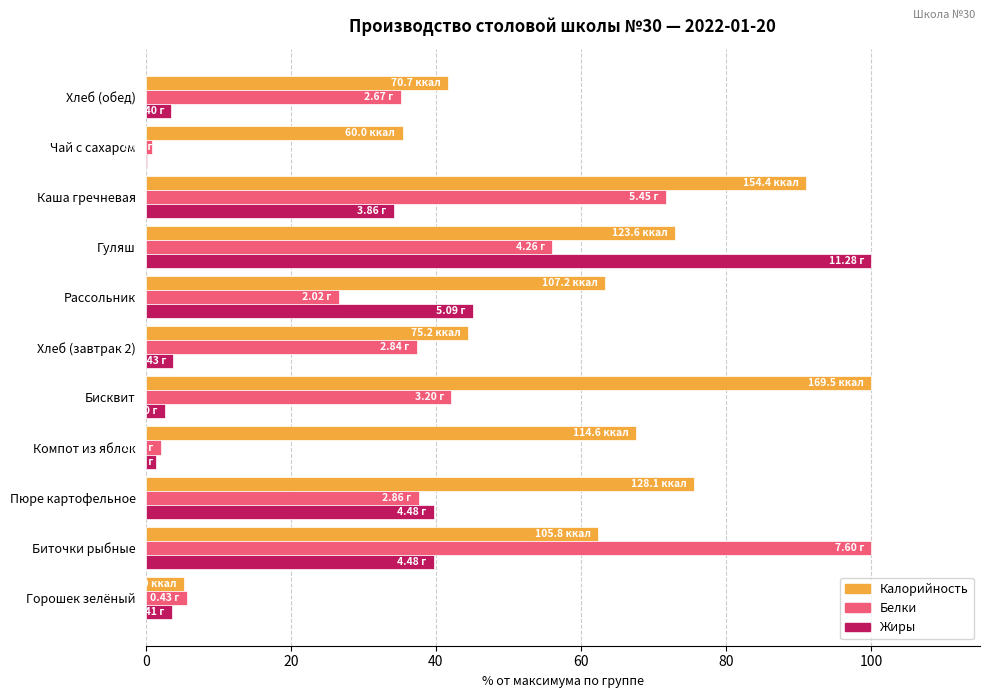

Which series changed the most between Биточки рыбные and Чай с сахаром?

Белки